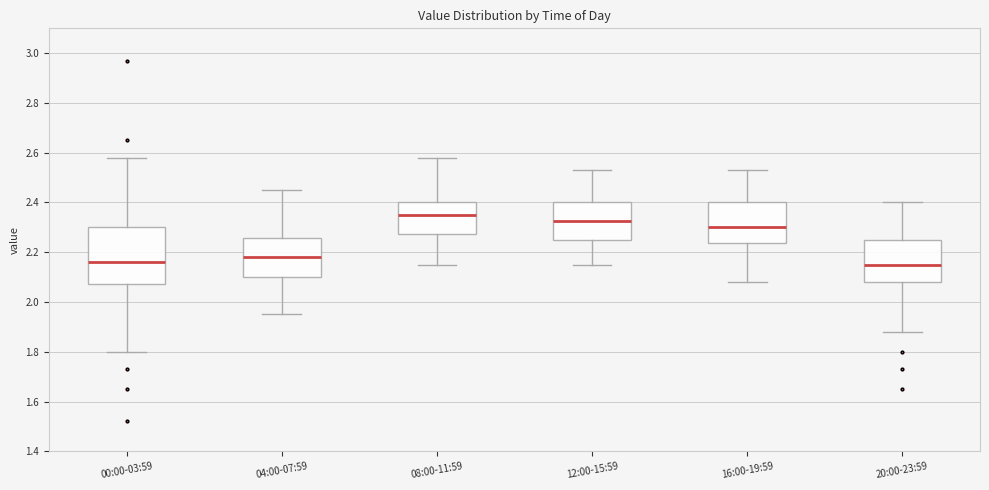

Which box is the tallest, from its lower edge to its upper edge?

00:00-03:59